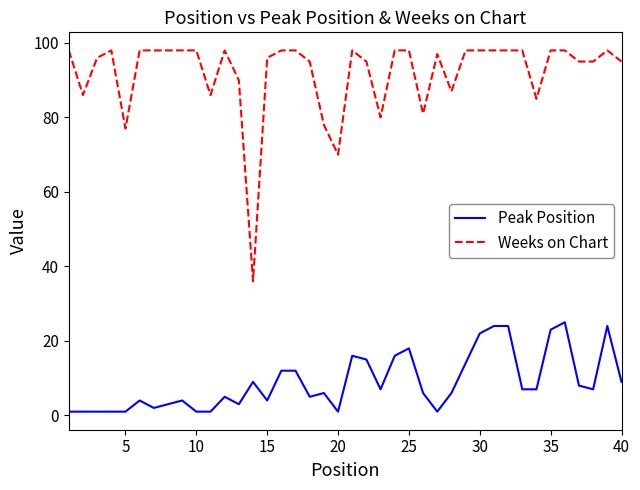

True or false: Weeks on Chart and Peak Position cross at least once.

False